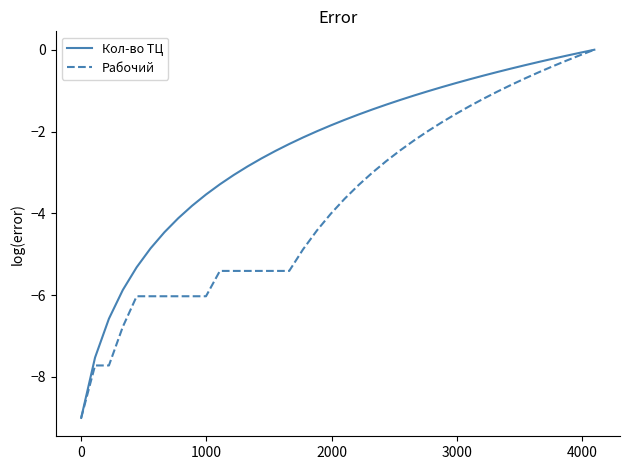

Which series has the largest total across all categories?

Кол-во ТЦ